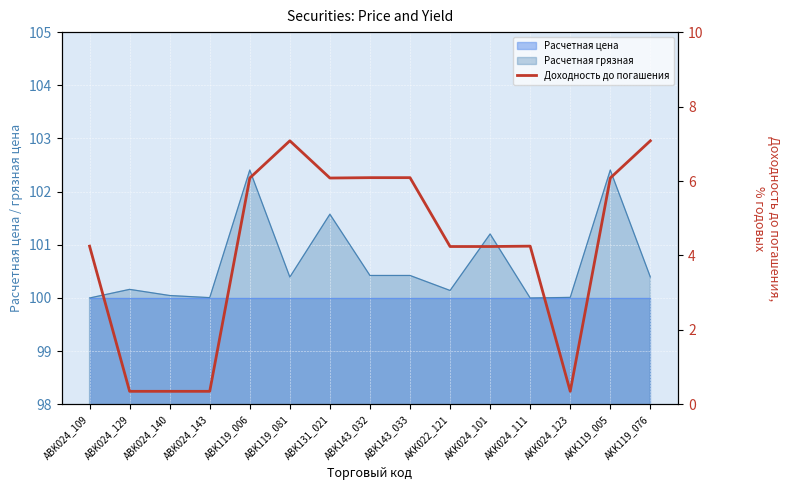

Between ABK143_033 and ABK024_129, which is larger?

ABK143_033